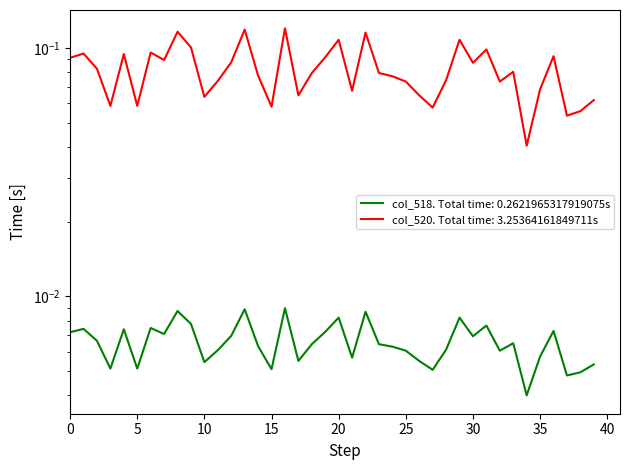

How many col_520 (val2) values are between 0 and 1?

40